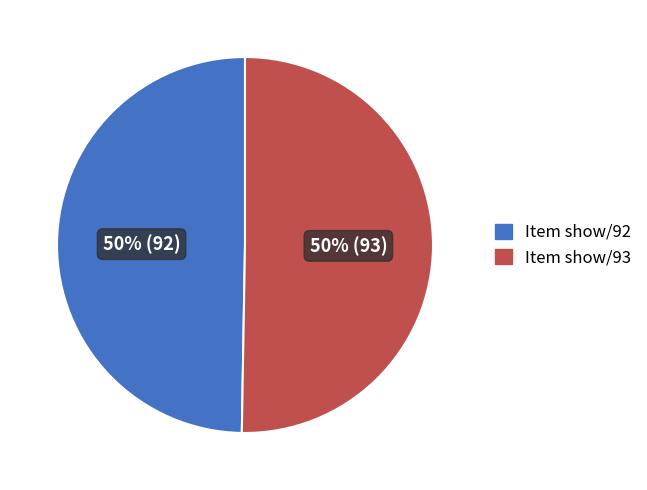

True or false: Item show/93 accounts for 58% of the total.

False